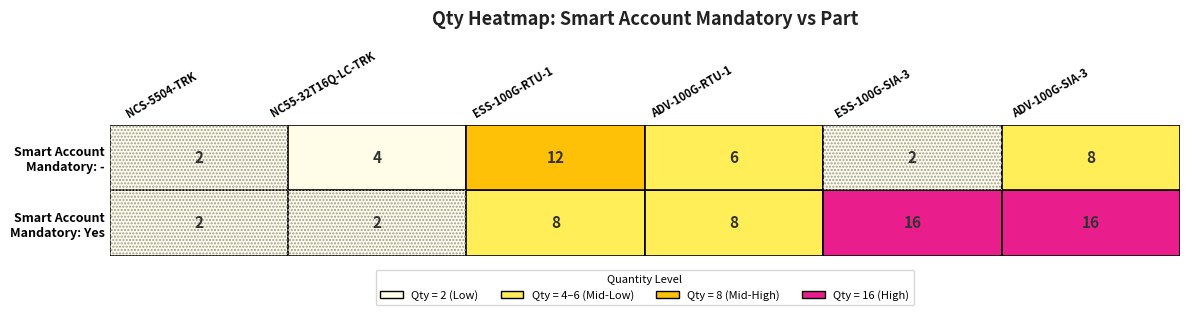

What is the difference between the Yes values at ESS-100G-SIA-3 and NC55-32T16Q-LC-TRK?

14